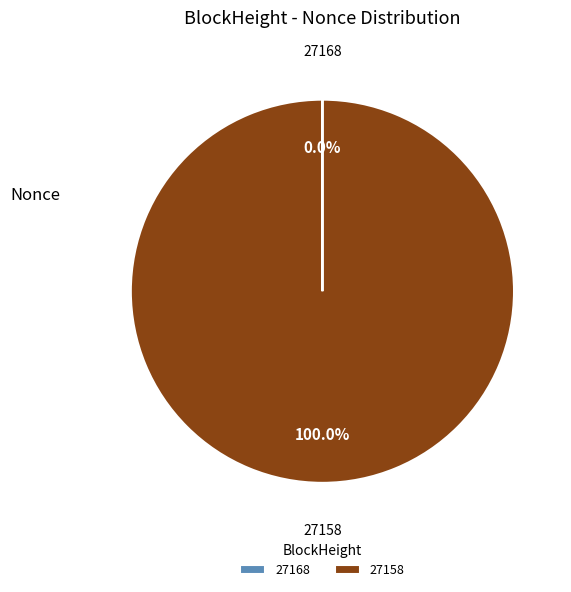

Which slice is the largest?

27158